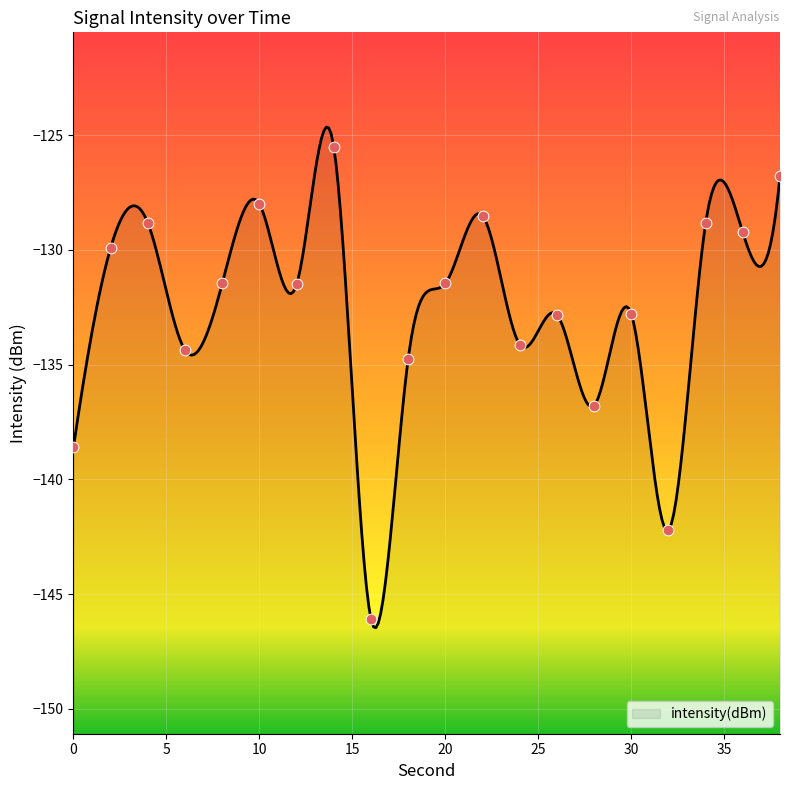

Which has a higher value, 14 or 18?

14